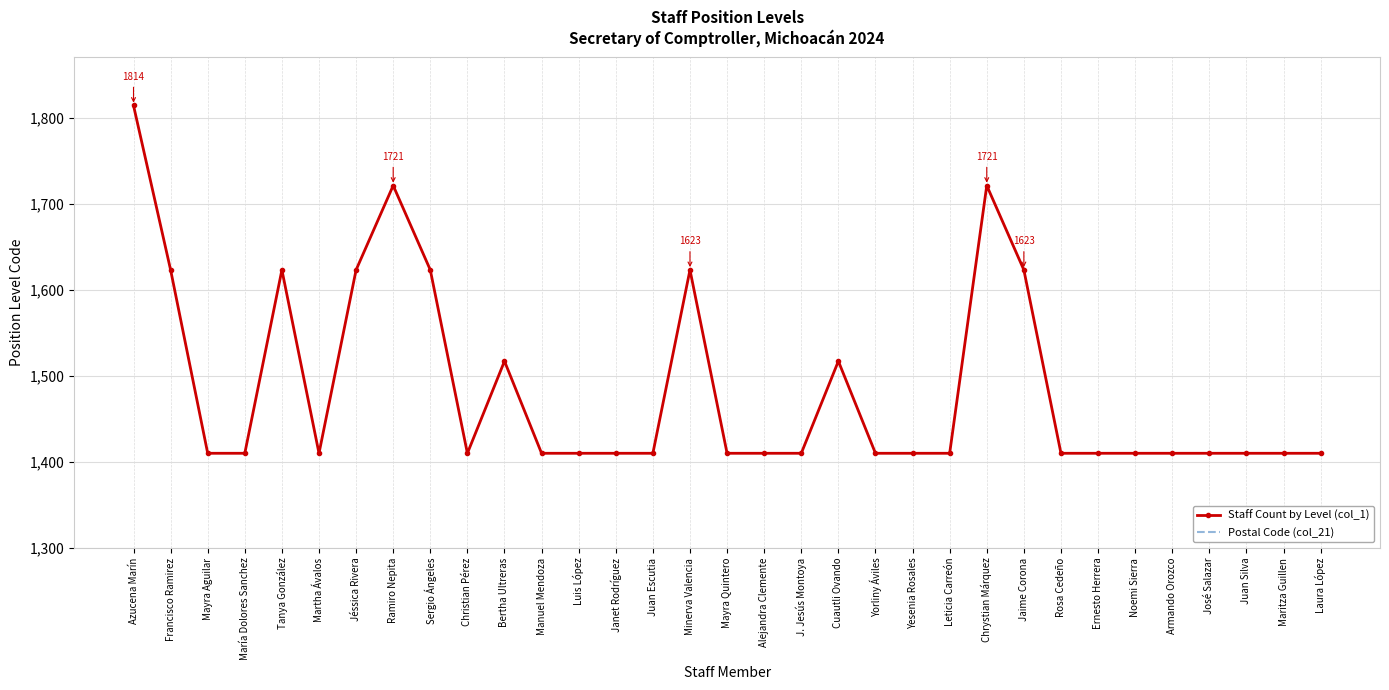

At which category is the sum across all series the highest?

Azucena Marín